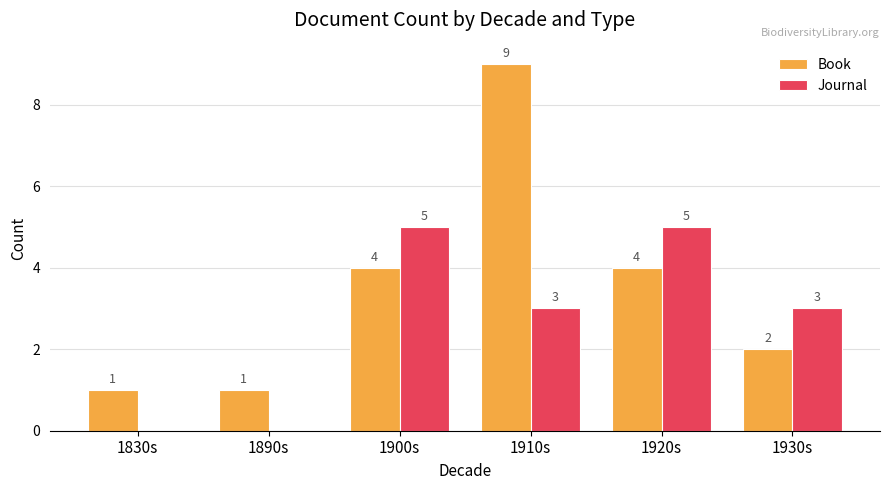

What is the total value across all series at 1890s?

1